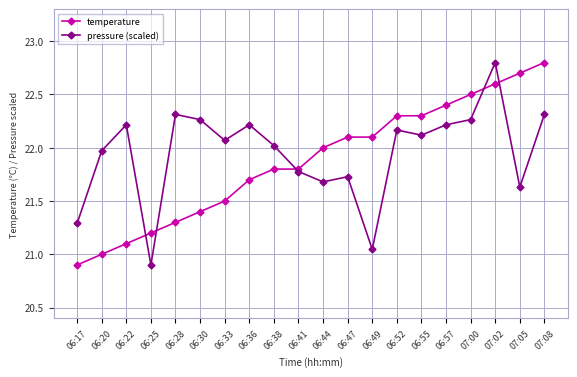

After their last crossing, which series has the higher values: temperature or pressure (scaled)?

temperature